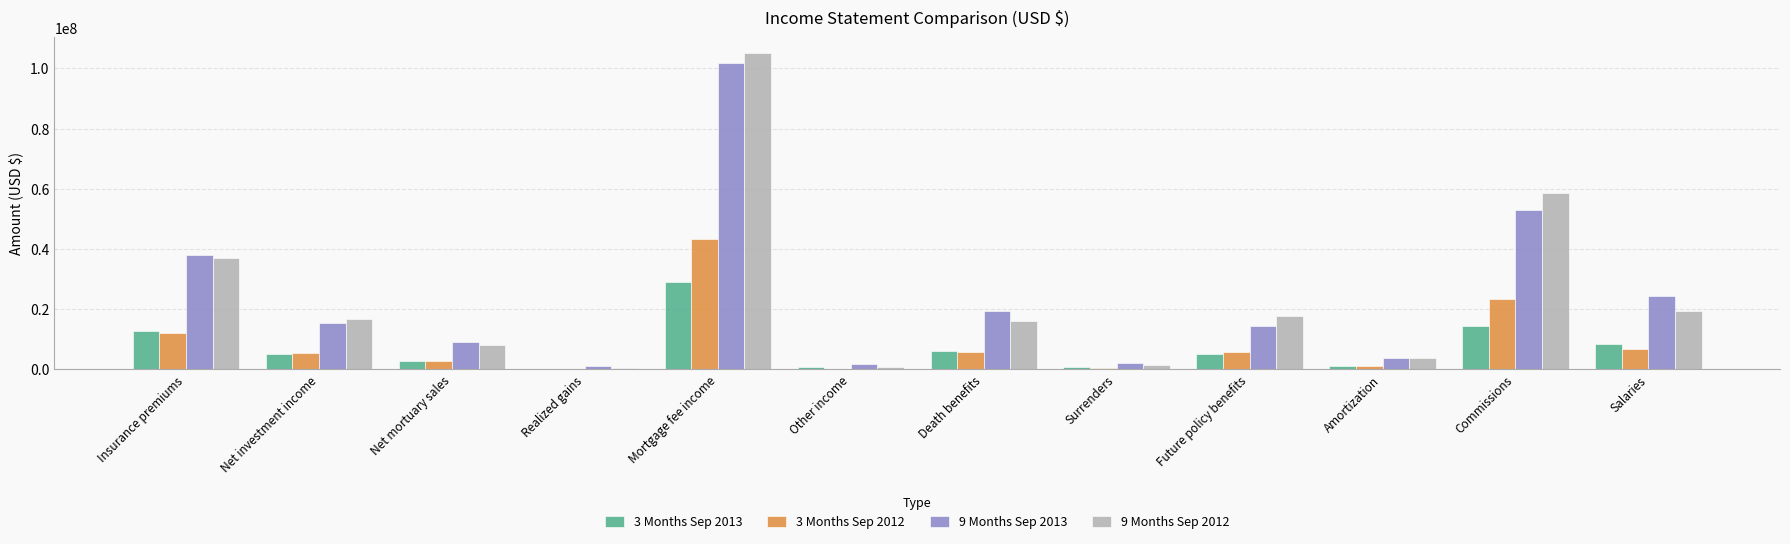

At which category does the chart reach its peak across all series?

Mortgage fee income